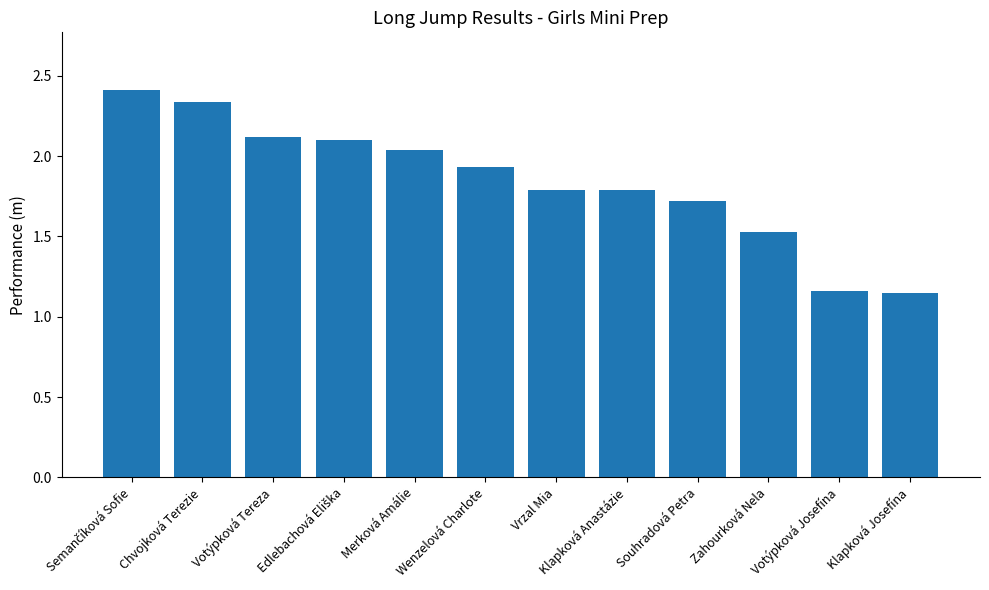

What value does the data have at Klapková Anastázie?

1.8